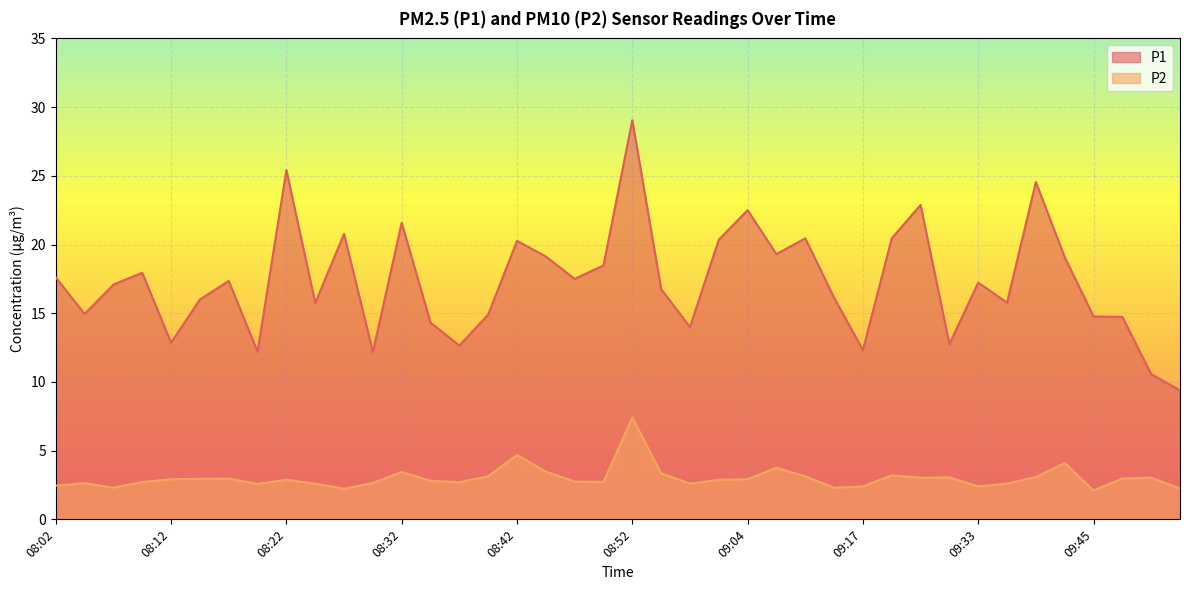

True or false: P2 and P1 intersect in this chart.

False